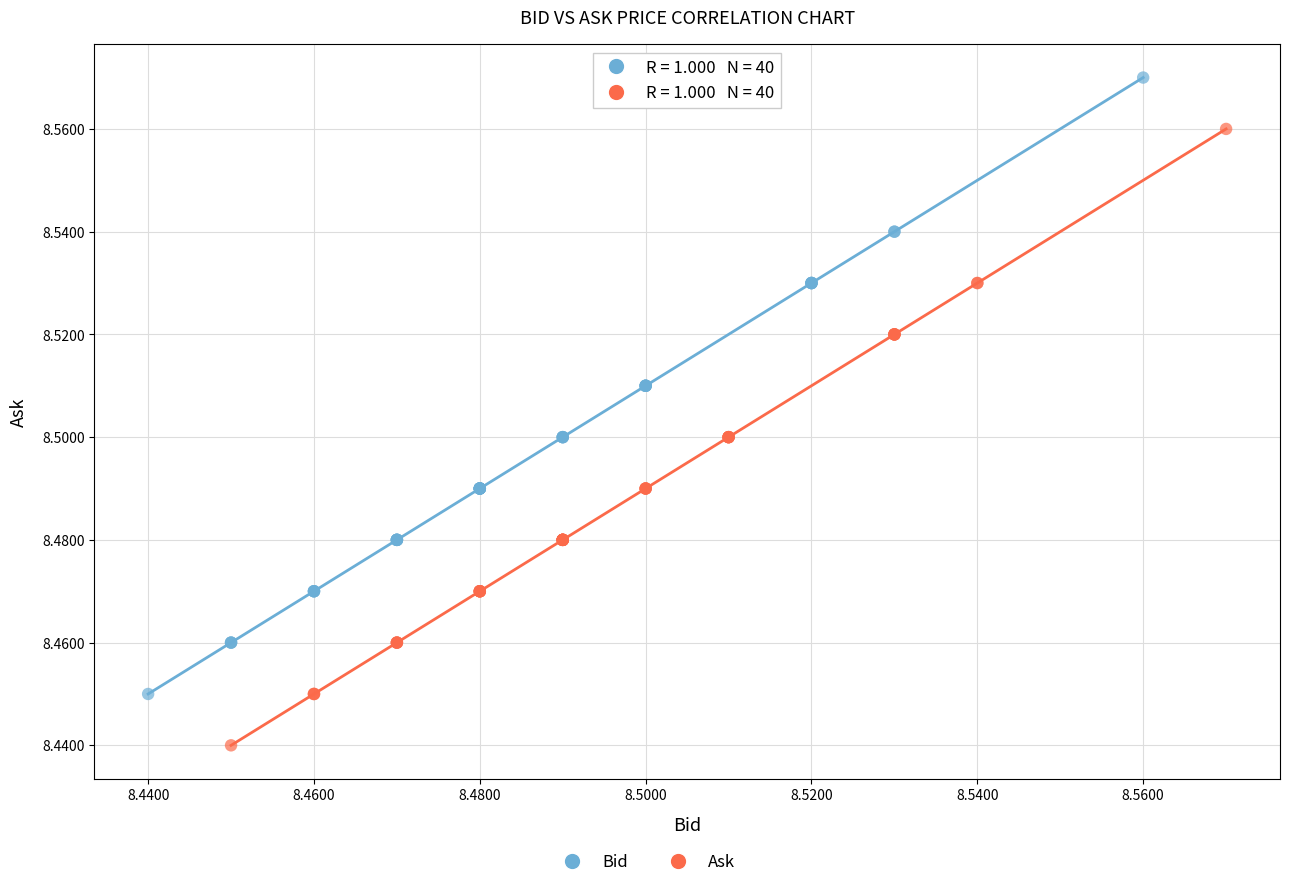

Which series reaches the minimum Y coordinate?

Ask